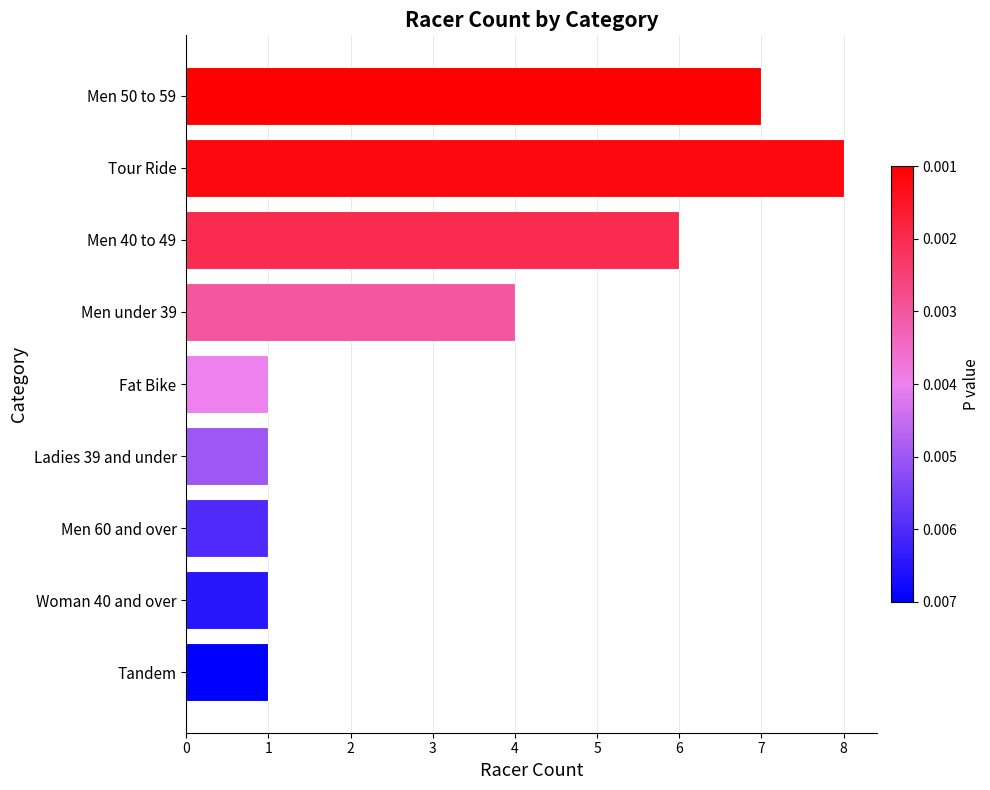

Is it true that the value at Ladies 39 and under is 1?

True